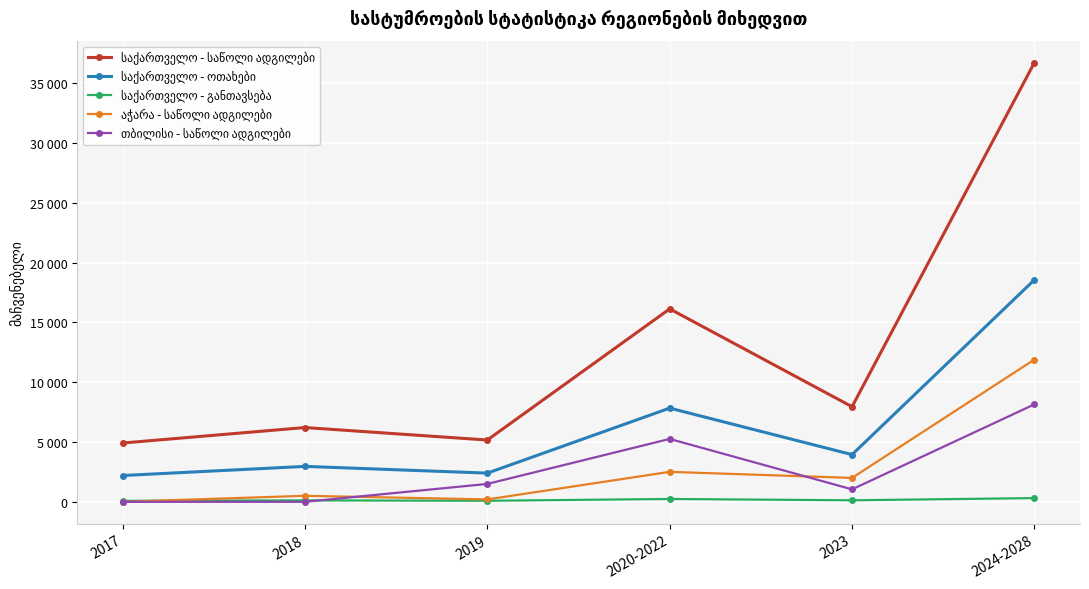

True or false: საქართველო - საწოლი ადგილები and საქართველო - განთავსება intersect in this chart.

False